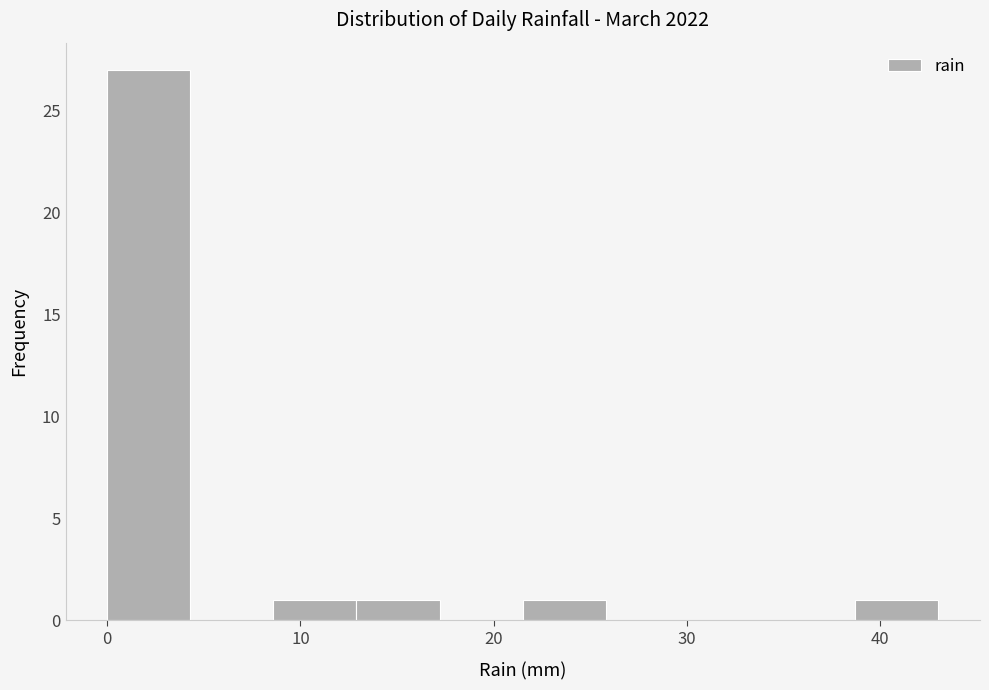

Which range on the x-axis has the tallest bar?

0.0 to 4.3